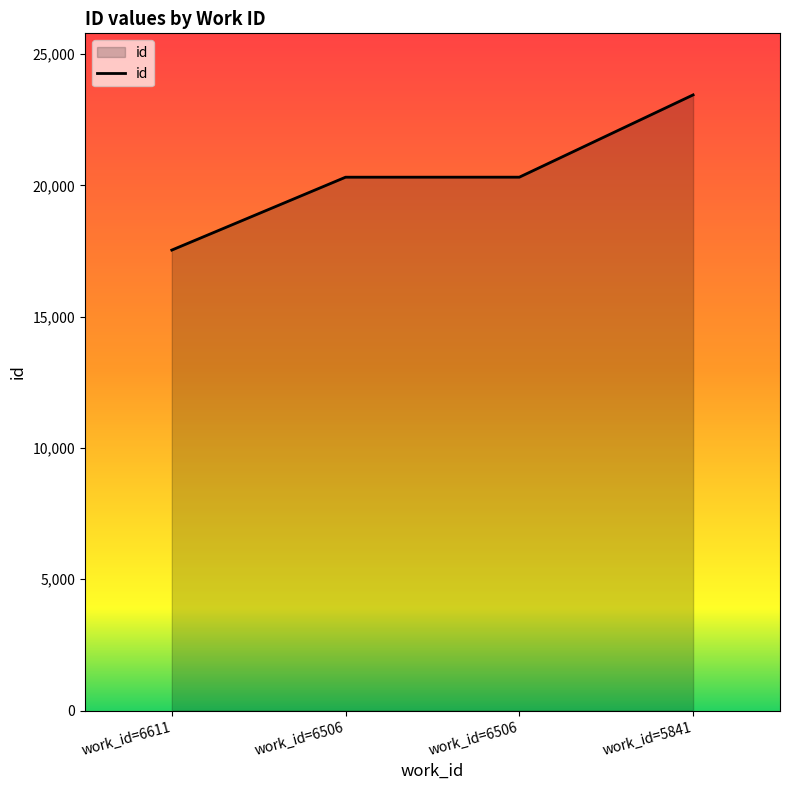

What is the value of the 4th point from the left?

23450